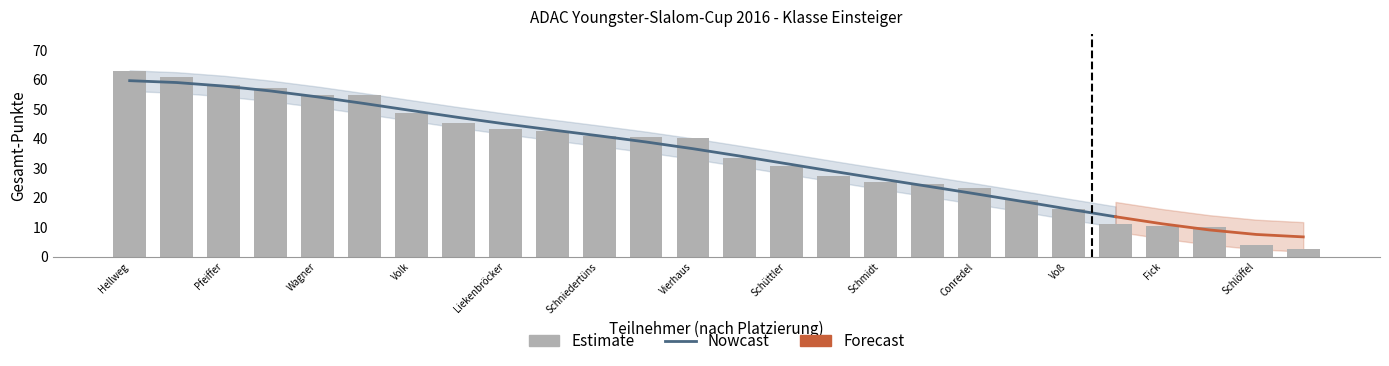

What is the ratio of the value at Wagner to the value at Vierhaus?

1.4